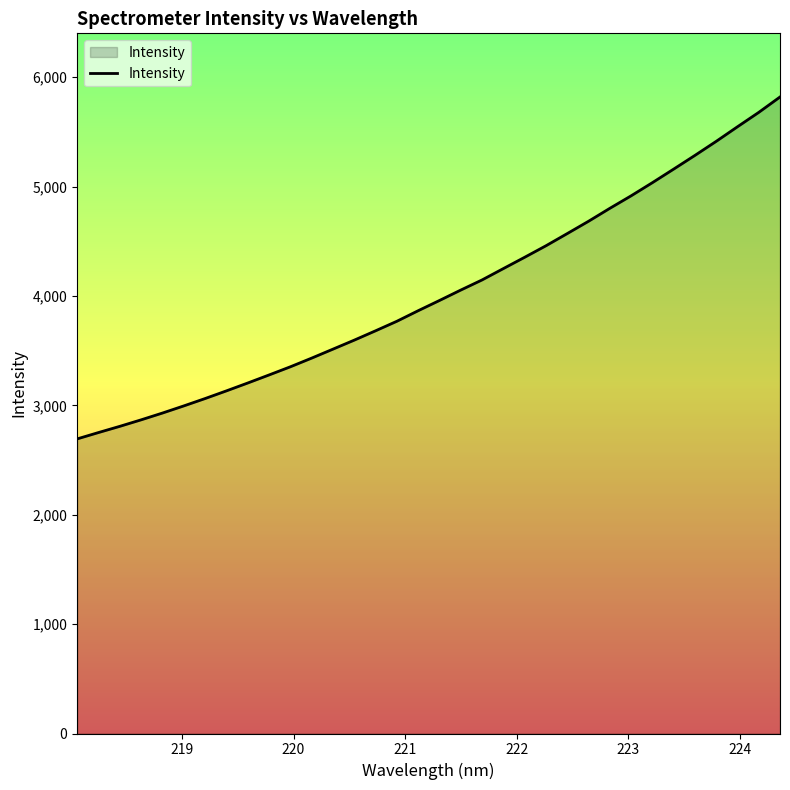

What is the greatest value displayed?

5819.2